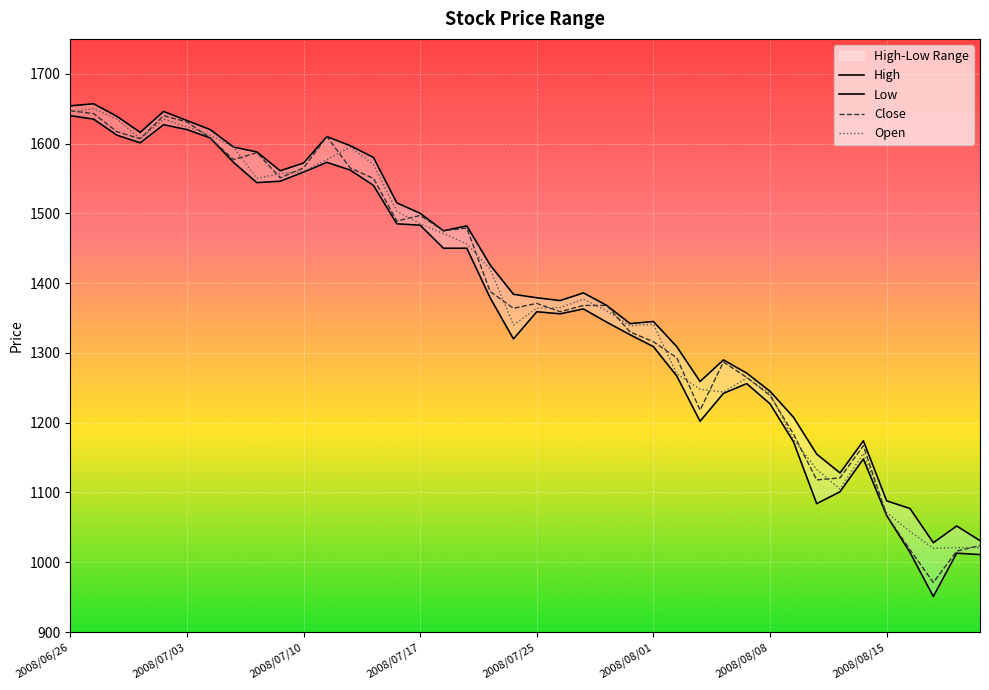

What is the highest value of the Close series?

1647